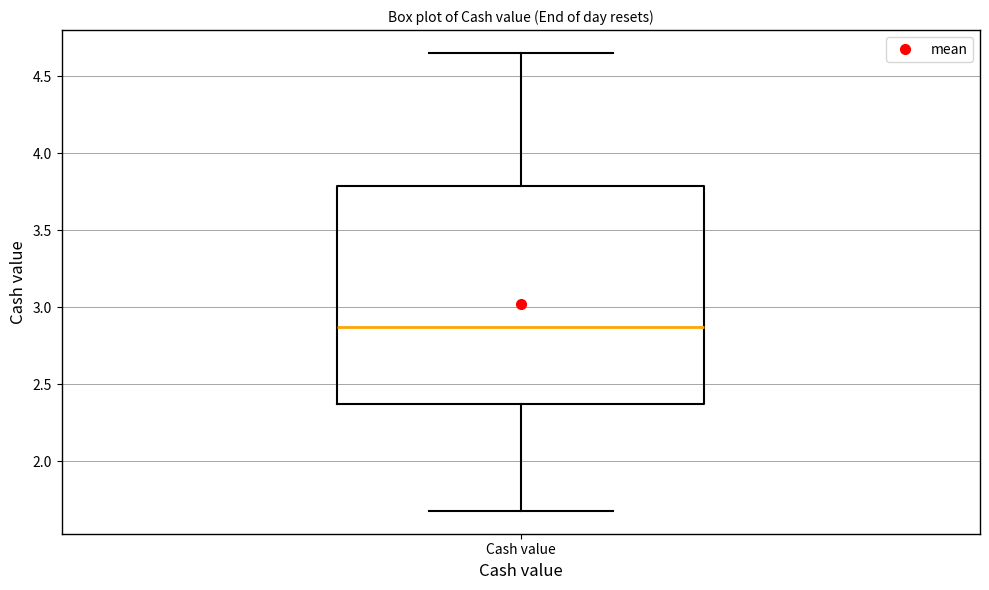

Transcribe this box plot: give where the median line is, the range the box spans, and where the two whiskers end, as read against the y-axis. The values are not printed on the chart, so give them approximately, as read against the axis.

median 2.85, box 2.40 to 3.80, whiskers 1.70 to 4.65